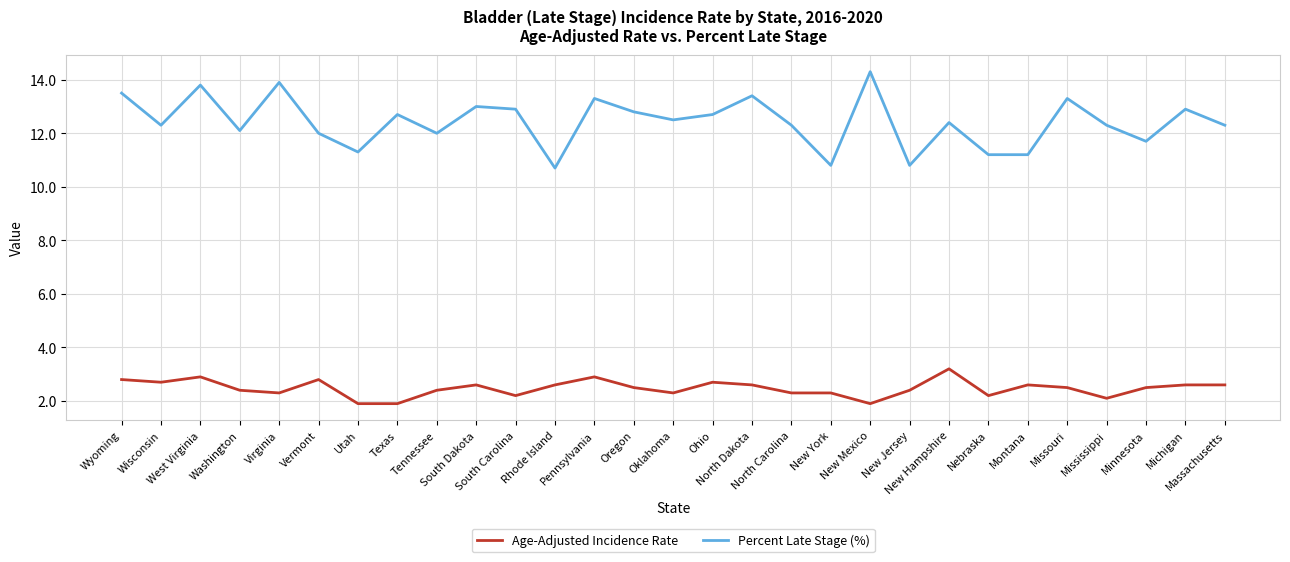

Rank the series by their average value, from highest to lowest.

Percent Late Stage (%), Age-Adjusted Incidence Rate